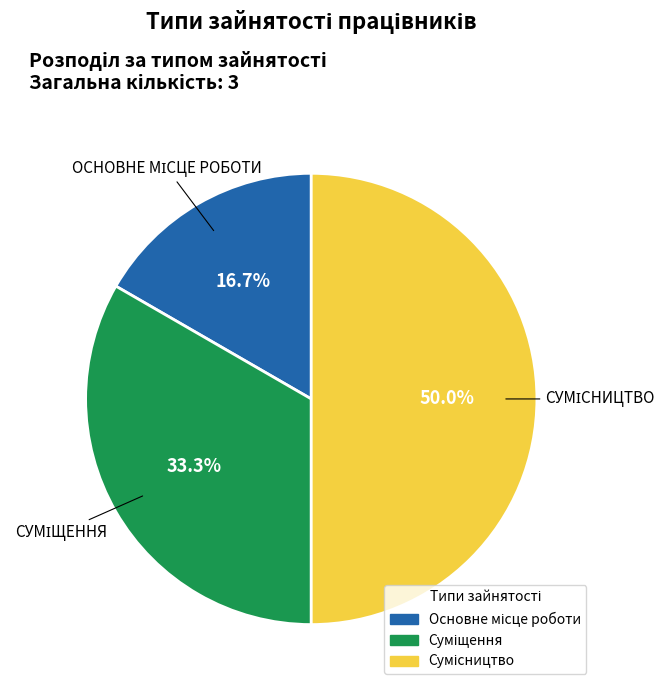

Count the number of slices in the pie.

3